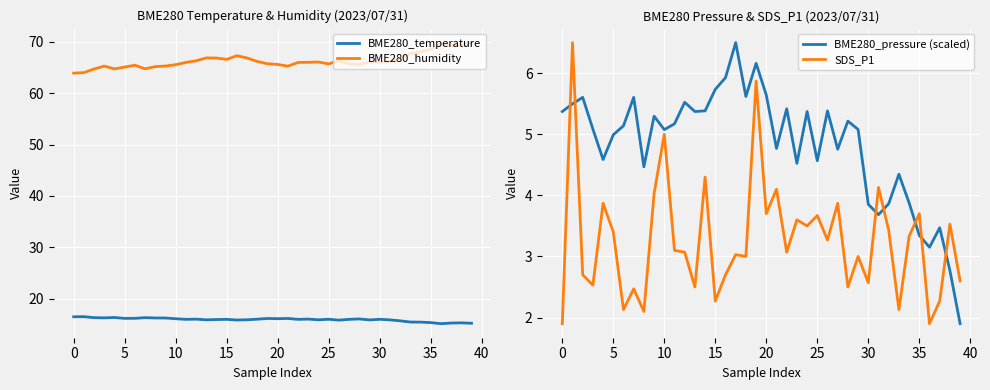

The value of BME280_pressure (scaled) at 12 is 5.5. True or false?

True